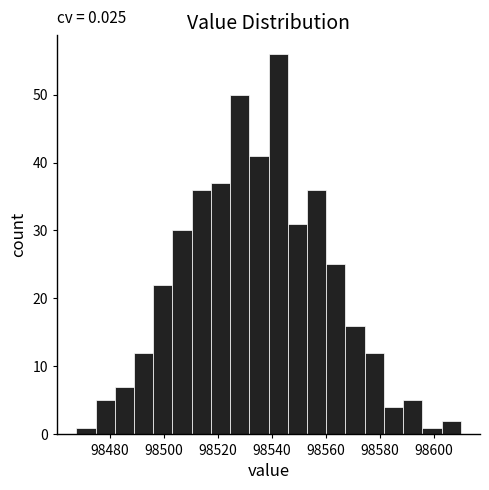

Read against the x-axis, roughly where is the centre of the tallest bar?

98542